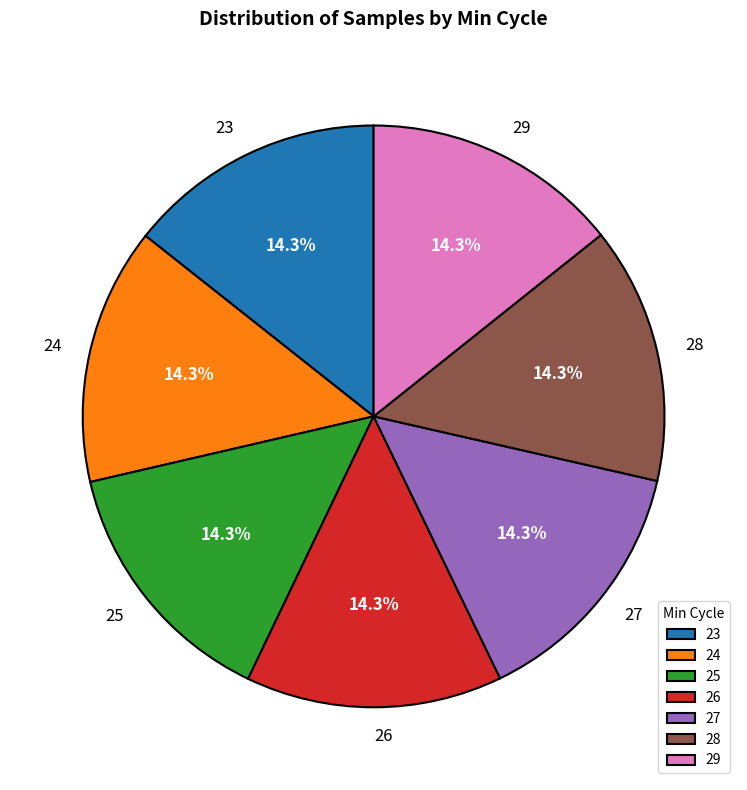

Approximately how many times larger is the value at 23 compared to 24?

1.0